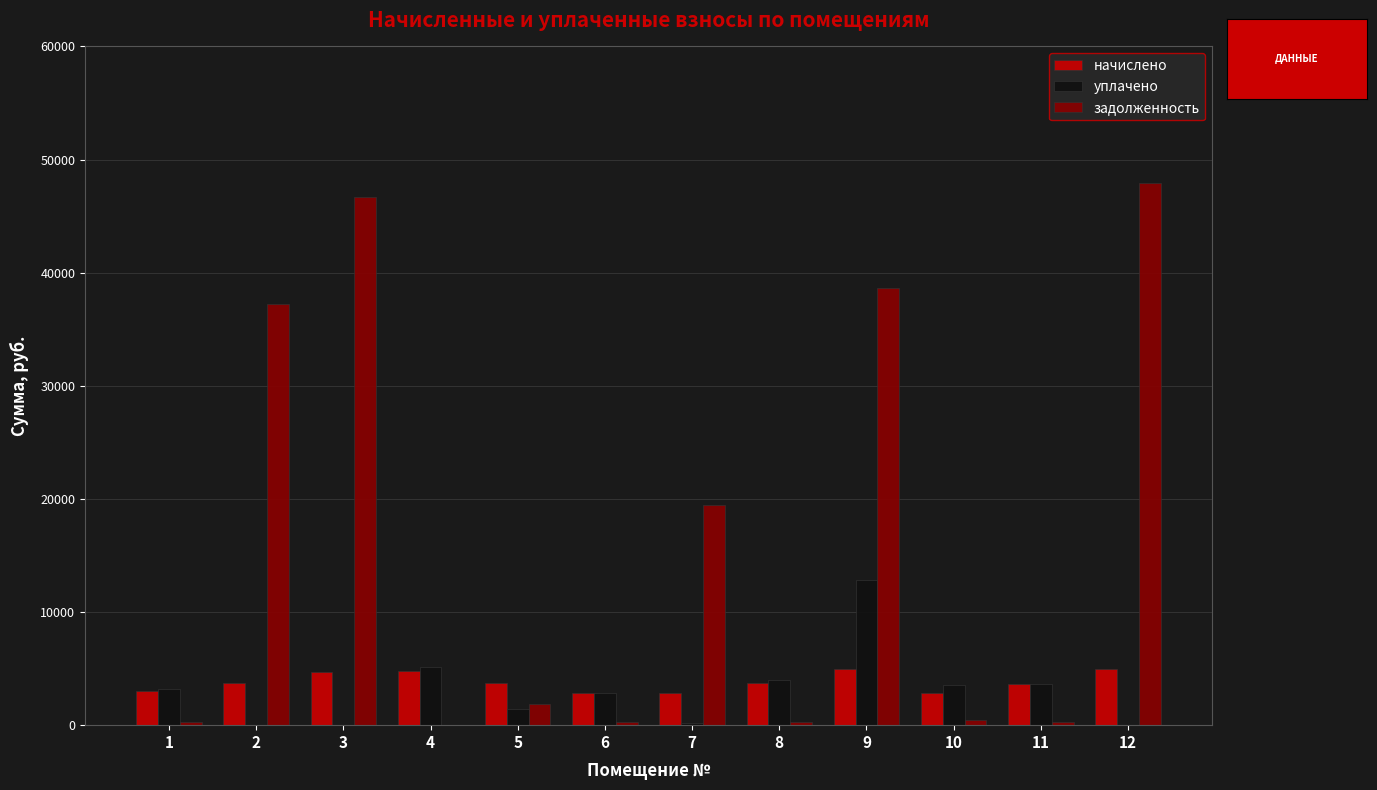

The value of уплачено at 3 is 0.0. True or false?

True